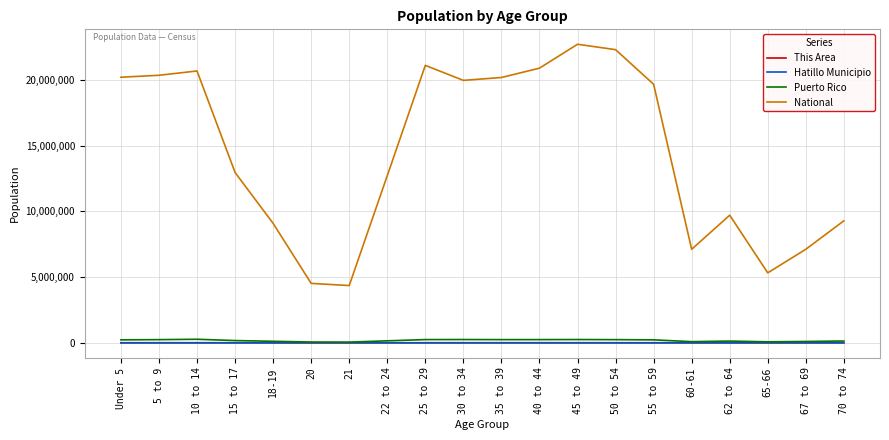

True or false: Puerto Rico and National cross at least once.

False